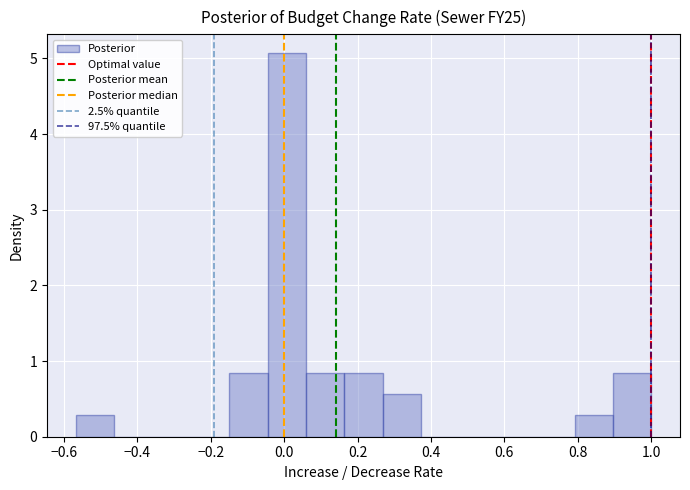

What is the height of the bar covering 0.90 to 1.00 on the x-axis? Neither the bar edges nor the heights are printed on the chart, so give them approximately, as read against the axes.

0.8